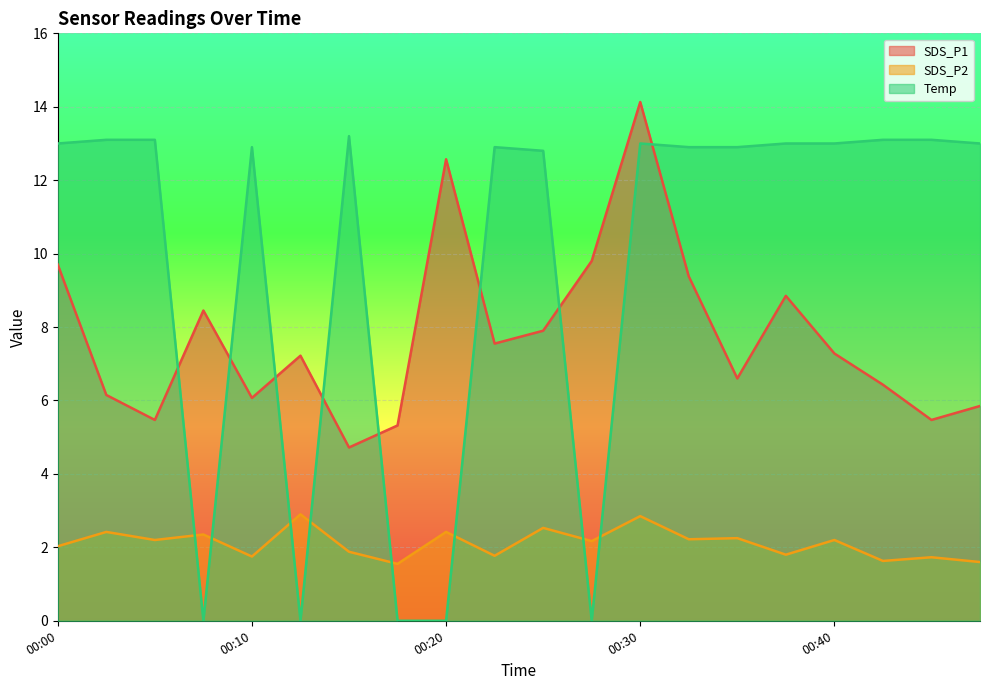

How many lines are shown in the chart?

3